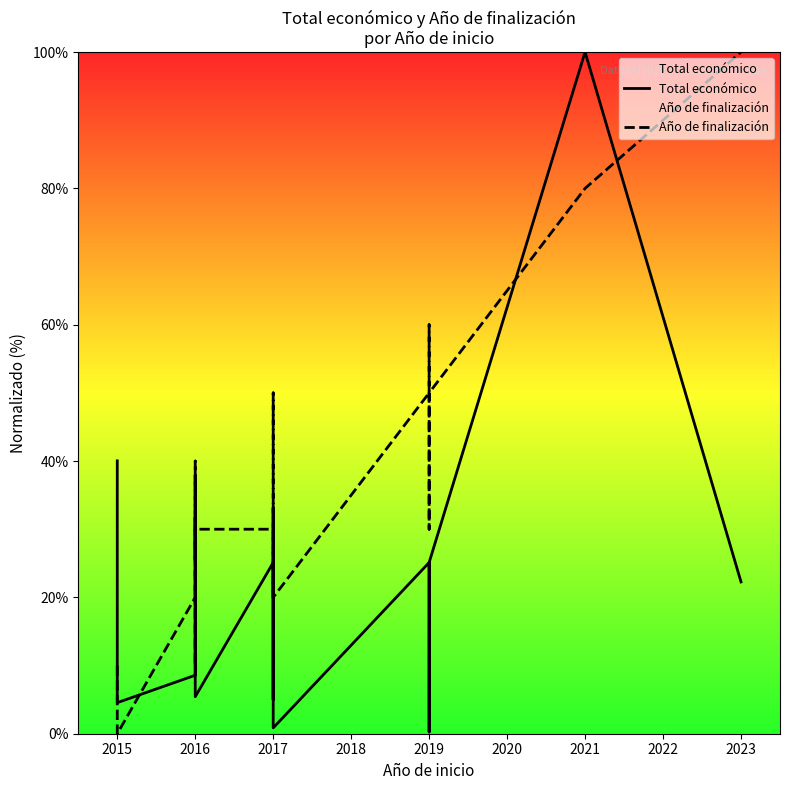

Which series has the largest range (max minus min)?

Año de finalización